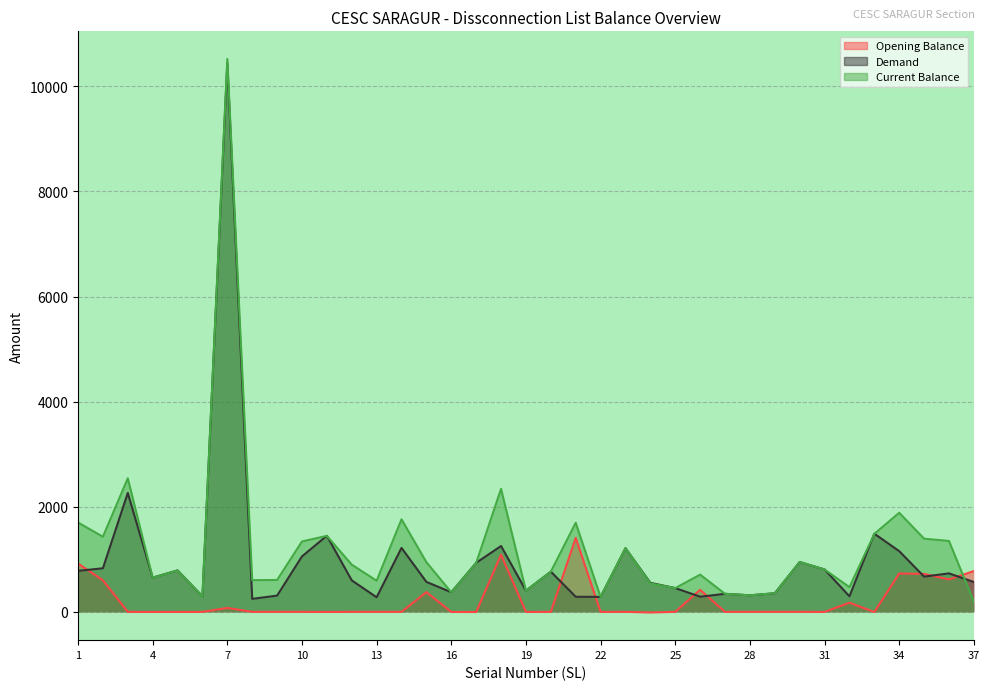

What are all the series names shown in the legend?

Opening Balance, Demand, Current Balance